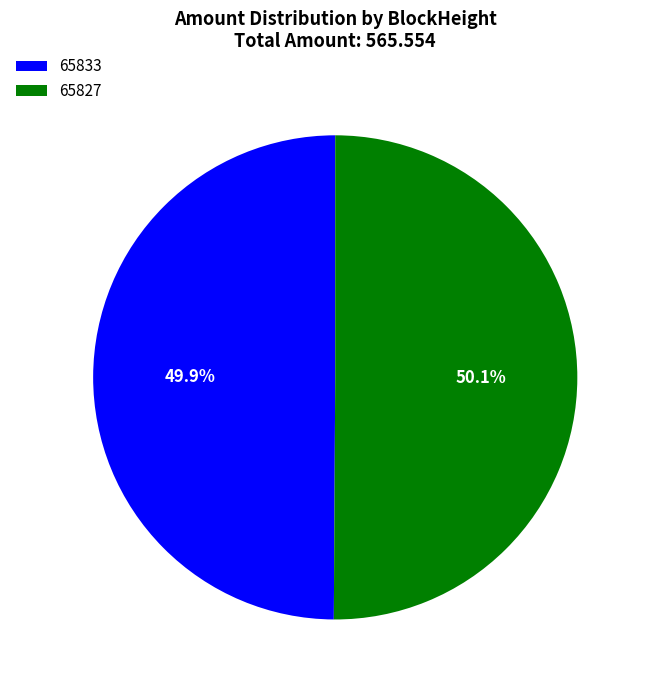

Count the number of slices in the pie.

2